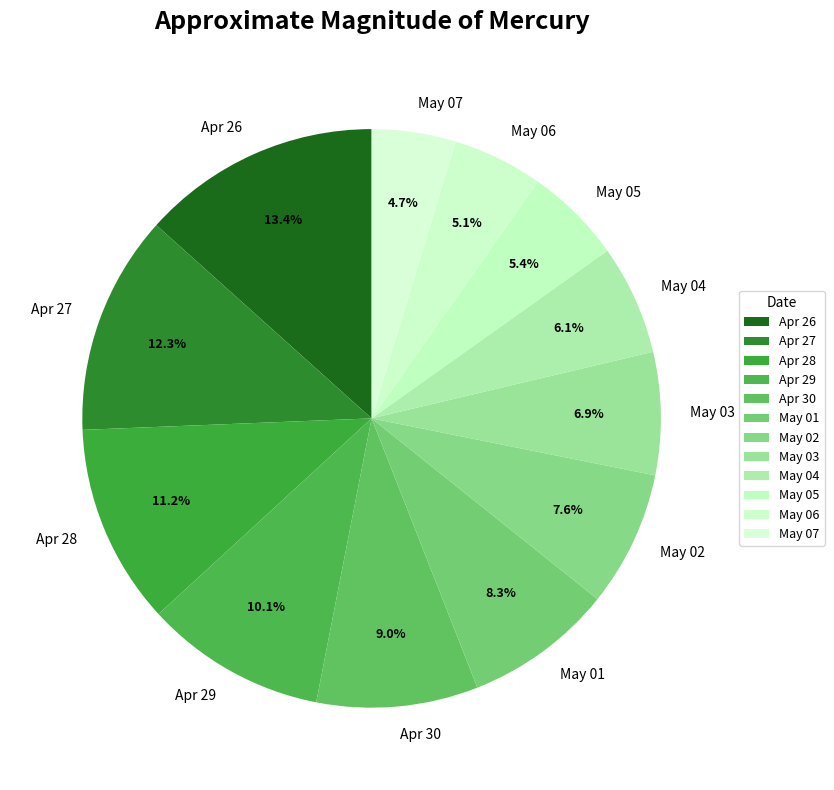

True or false: May 05 accounts for 13% of the total.

False